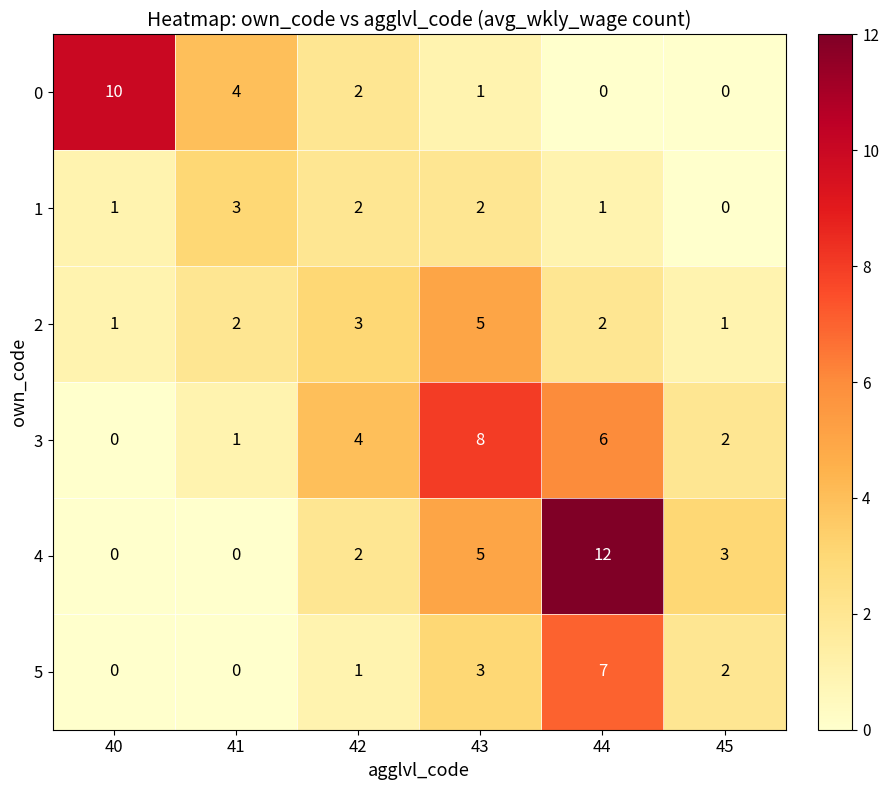

What is the average value of the 0 series?

3